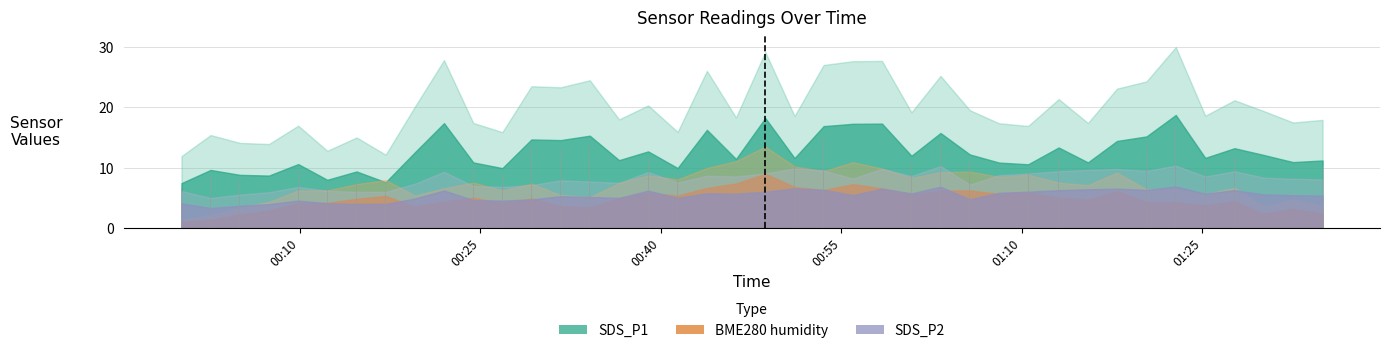

Are the bars horizontal?

No